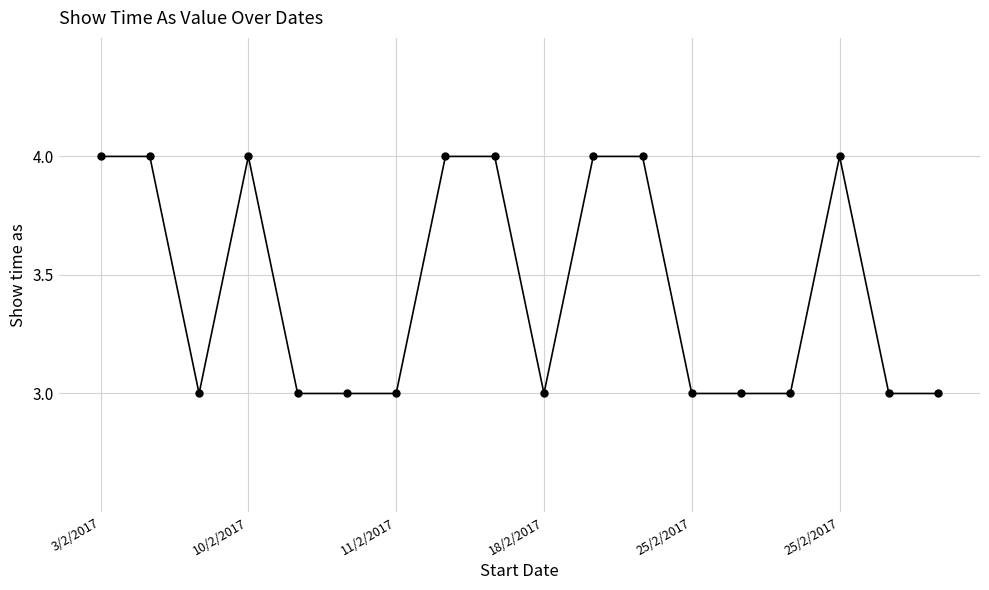

What is the difference between the maximum and minimum values?

1